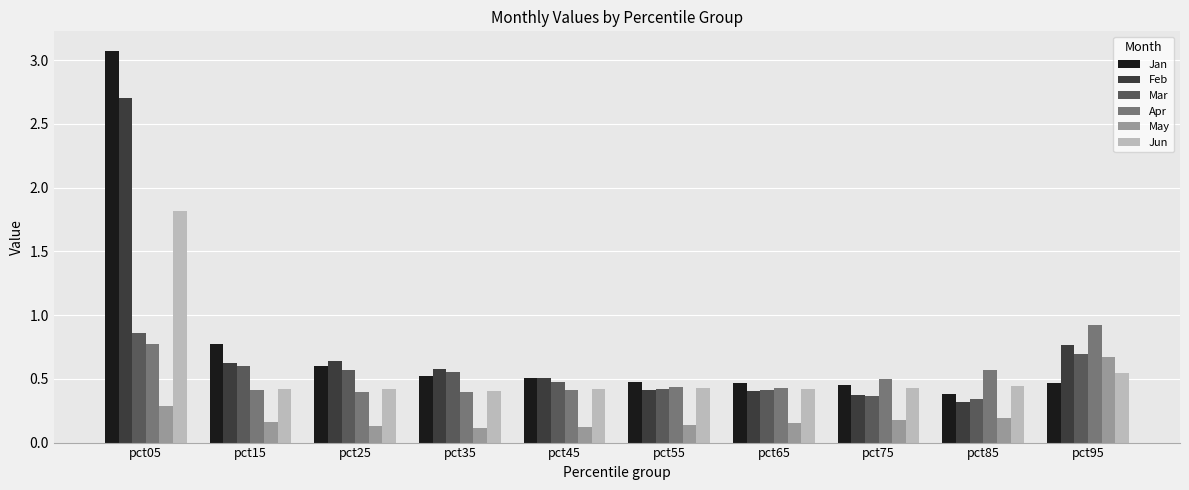

What is the total value across all series at pct15?

3.0